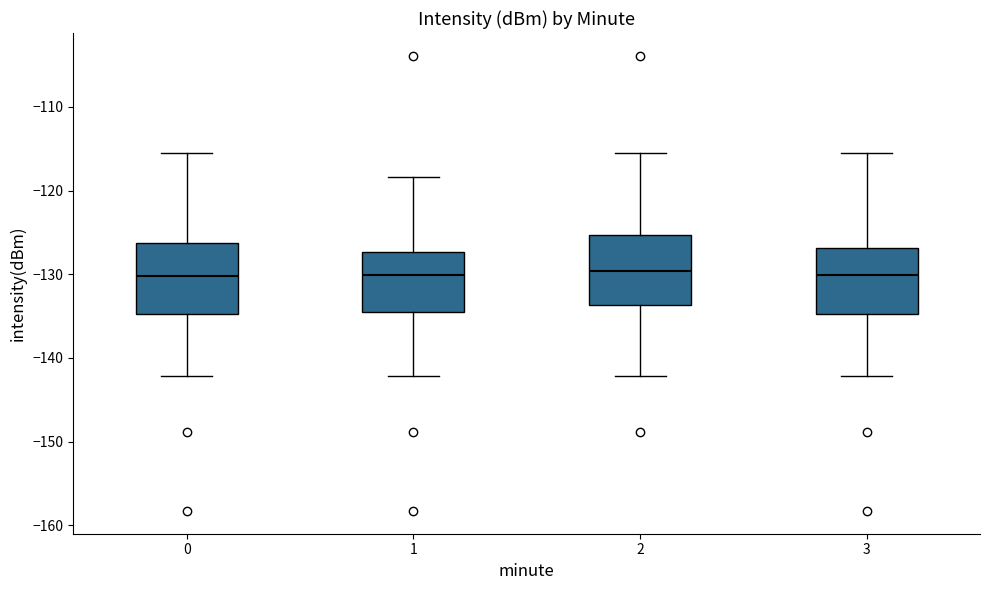

Reading left to right, transcribe this box plot: for each box, give where its median line is, the range the box spans, and where its two whiskers end, as read against the y-axis. The values are not printed on the chart, so give them approximately, as read against the axis.

0: median -130, box -135 to -126, whiskers -142 to -116
1: median -130, box -134 to -127, whiskers -142 to -118
2: median -130, box -134 to -125, whiskers -142 to -116
3: median -130, box -135 to -127, whiskers -142 to -116